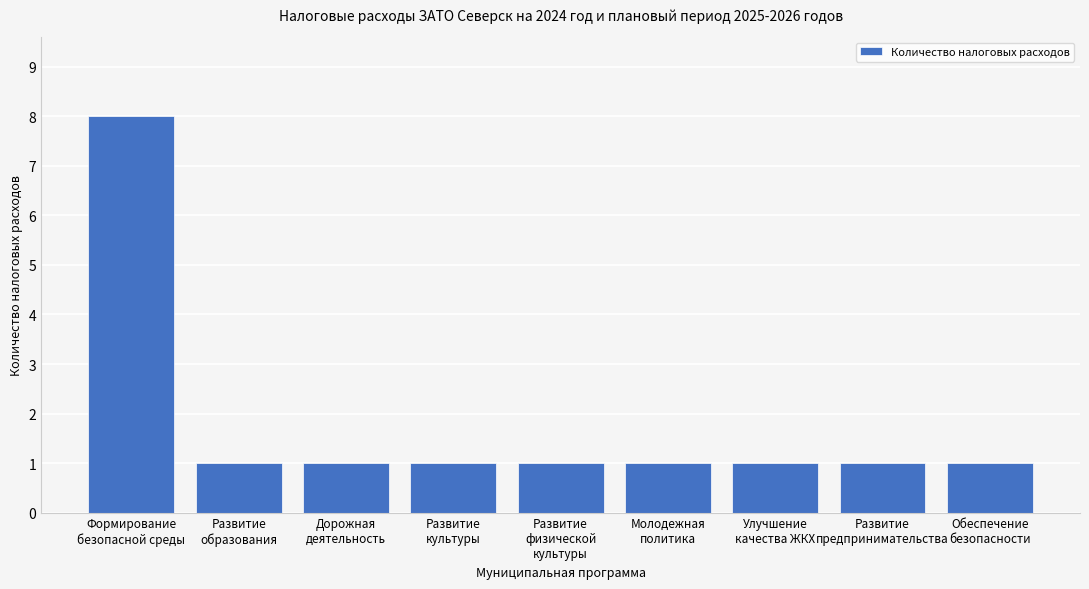

What is the difference between the maximum and second lowest values?

7